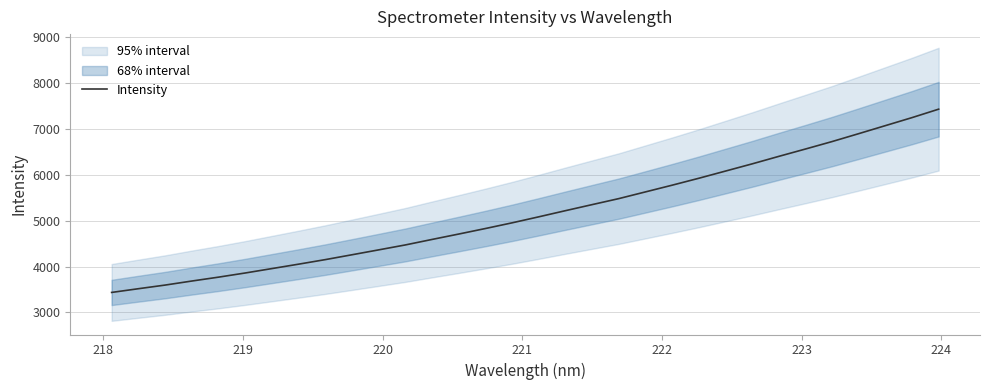

What is the highest value of the Intensity series?

7424.4